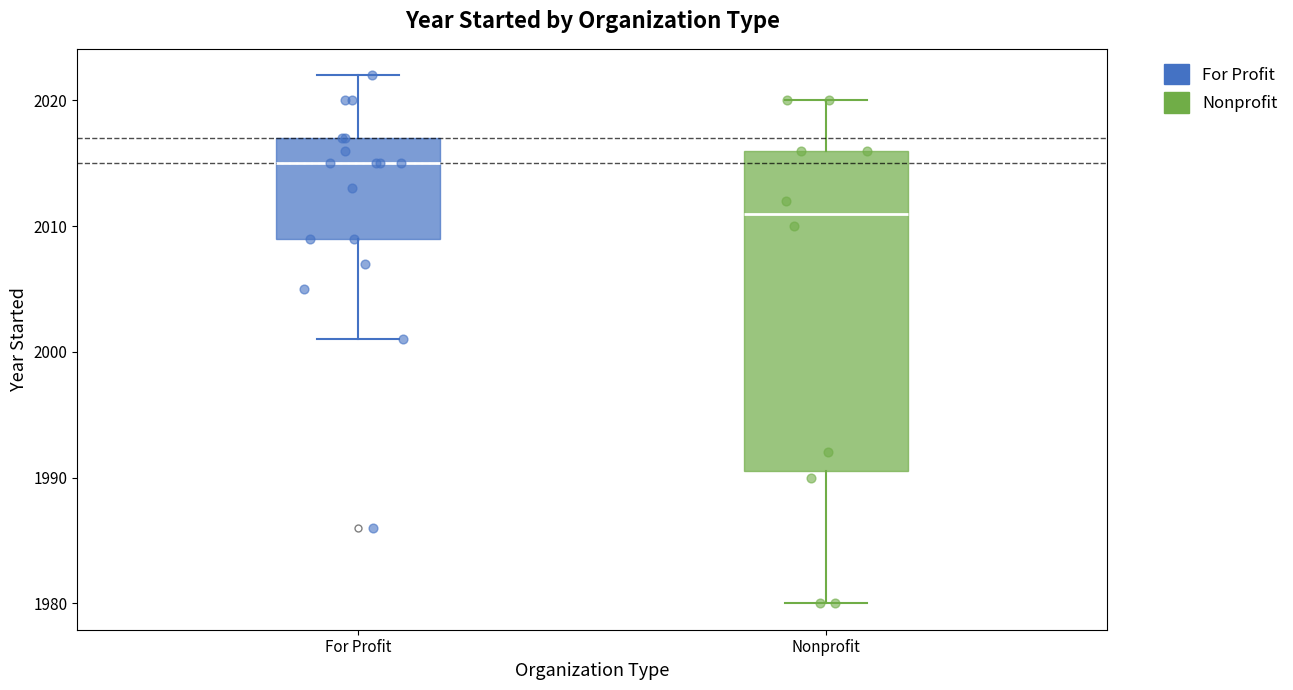

Which box is the tallest, from its lower edge to its upper edge?

Nonprofit